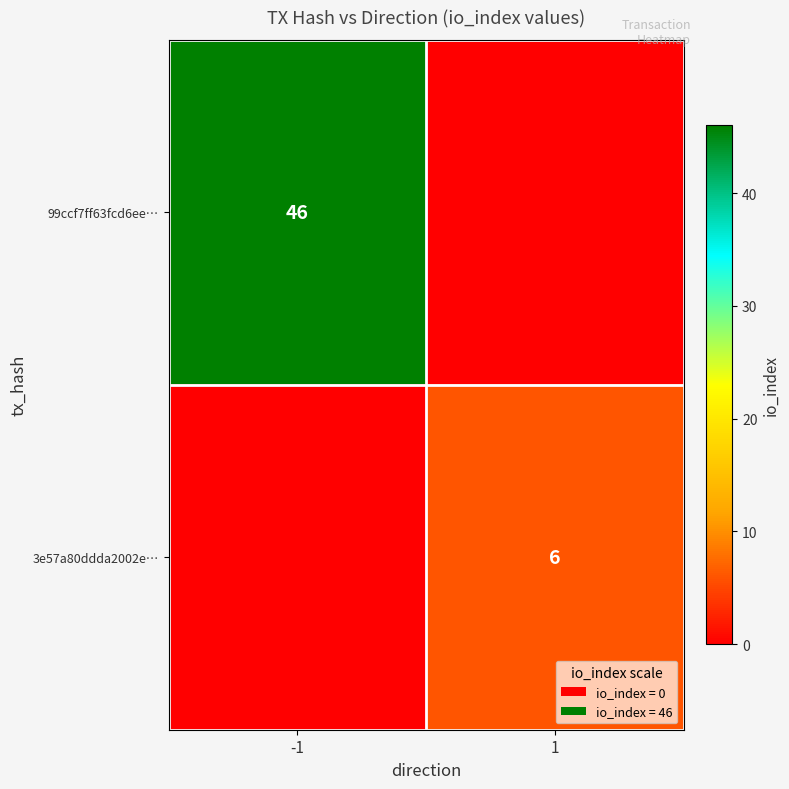

Is it true that 99ccf7ff63fcd6ee… equals 46 at -1?

True